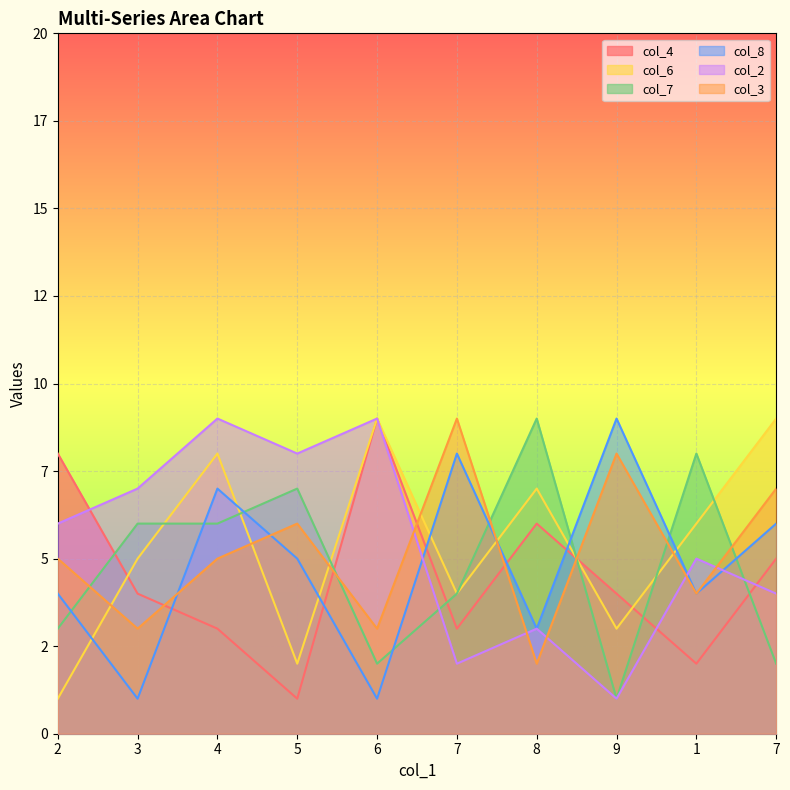

Which series ends up on top after the final intersection of col_3 and col_4?

col_3